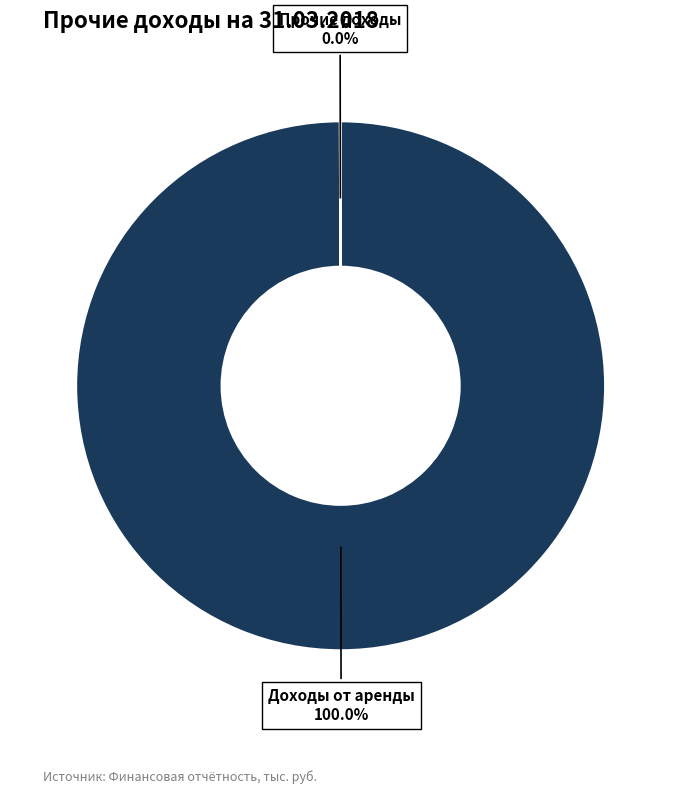

What is the majority slice?

Доходы от аренды